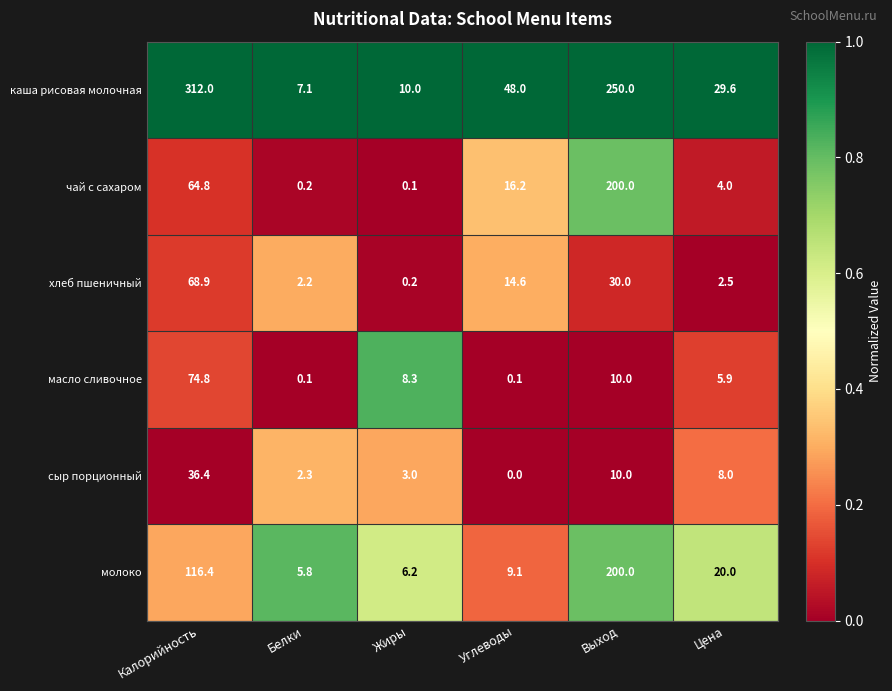

Which category has the lowest value across all series?

Углеводы